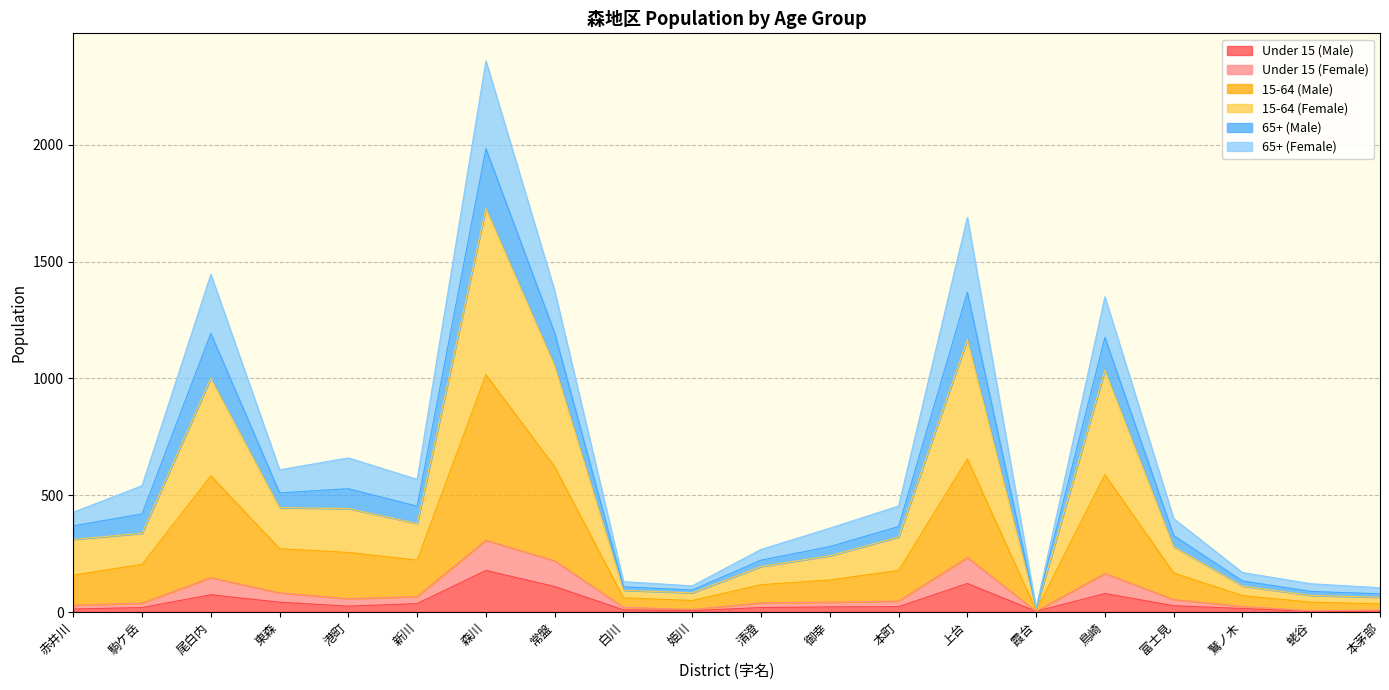

Where is the first local maximum for 15-64 (Male)?

尾白内